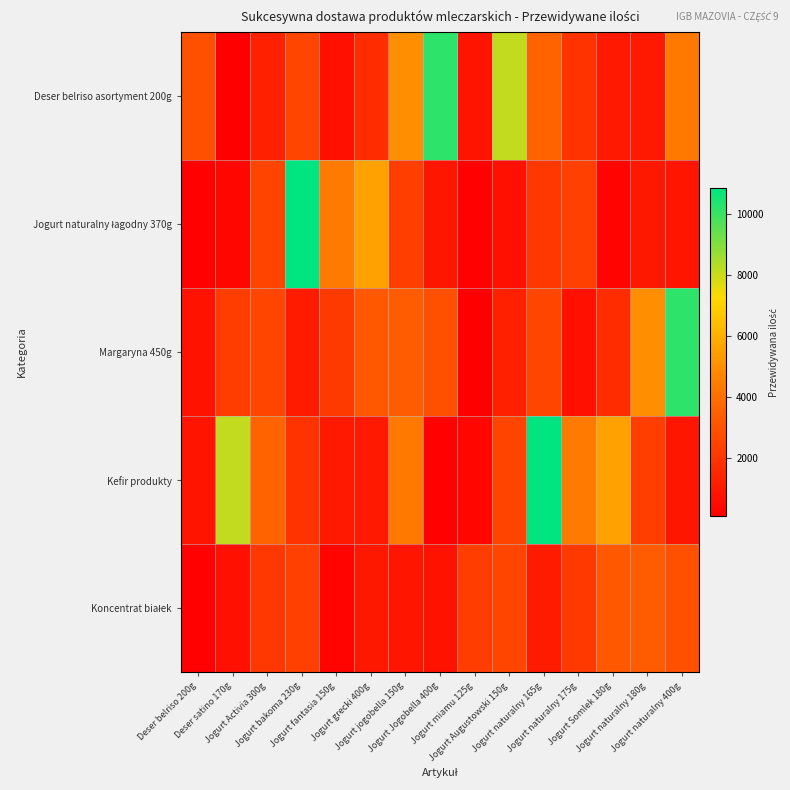

Rank the series at Jogurt naturalny 175g from lowest to highest value.

Margaryna 450g, Deser belriso asortyment 200g, Koncentrat białek, Jogurt naturalny łagodny 370g, Kefir produkty